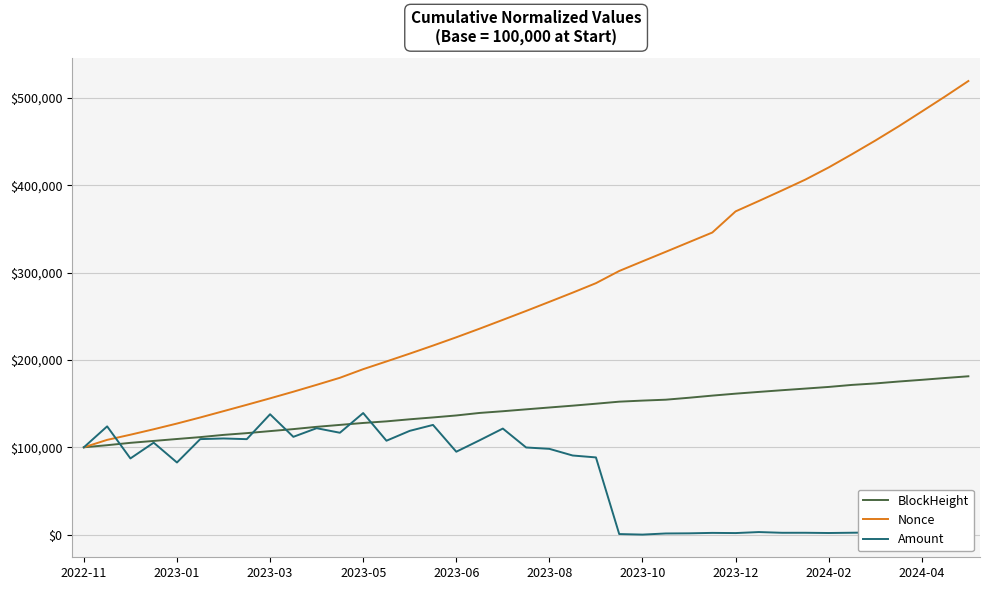

In Amount, how many points are lower than both neighbors (excluding endpoints)?

13